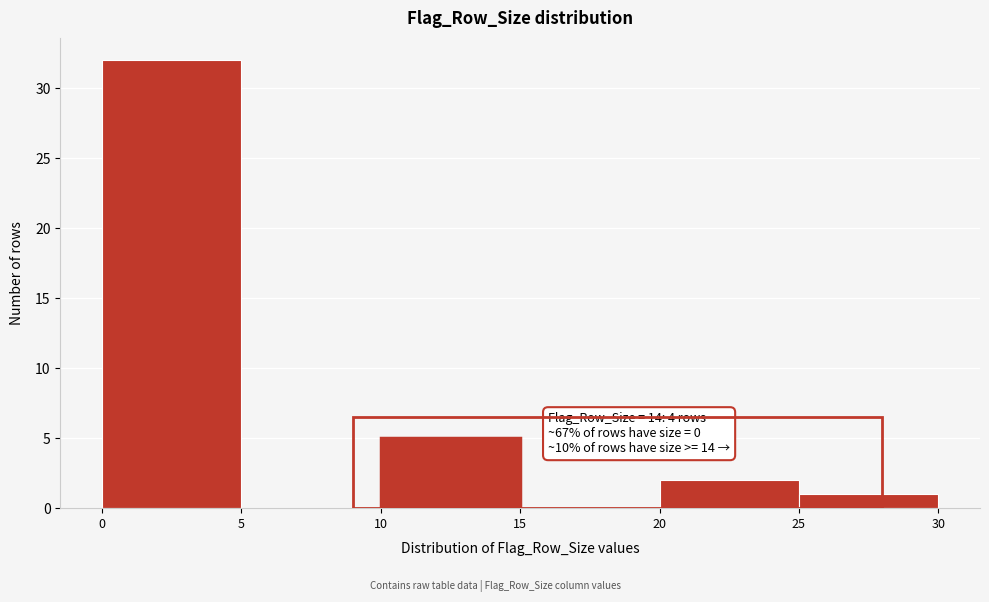

Which range on the x-axis has the tallest bar?

0 to 5